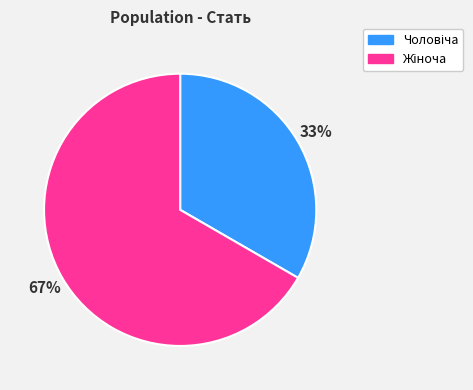

Is there a majority slice in this chart?

Yes